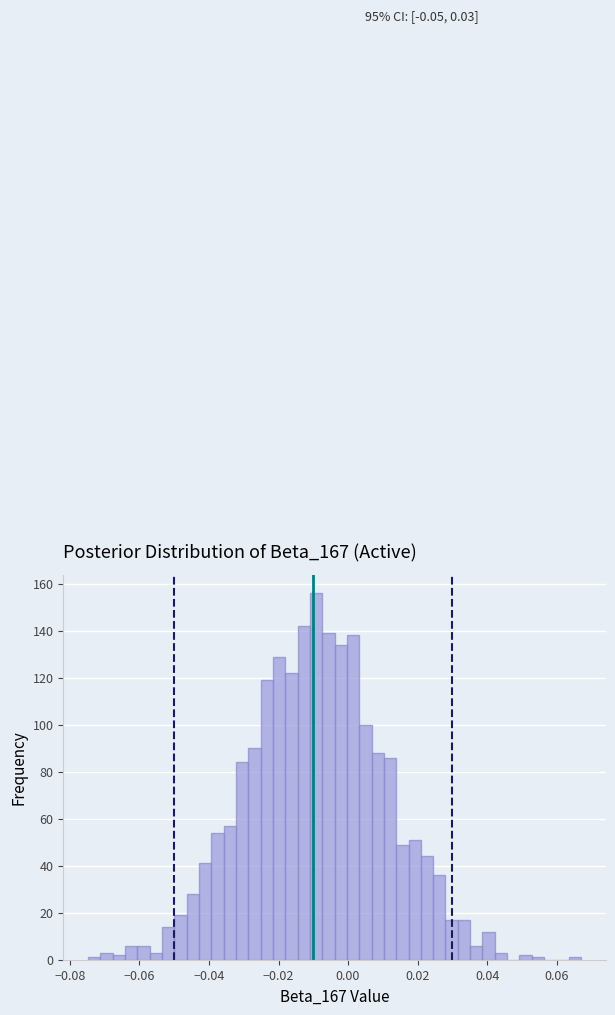

Read against the x-axis, roughly where is the centre of the tallest bar?

-0.010